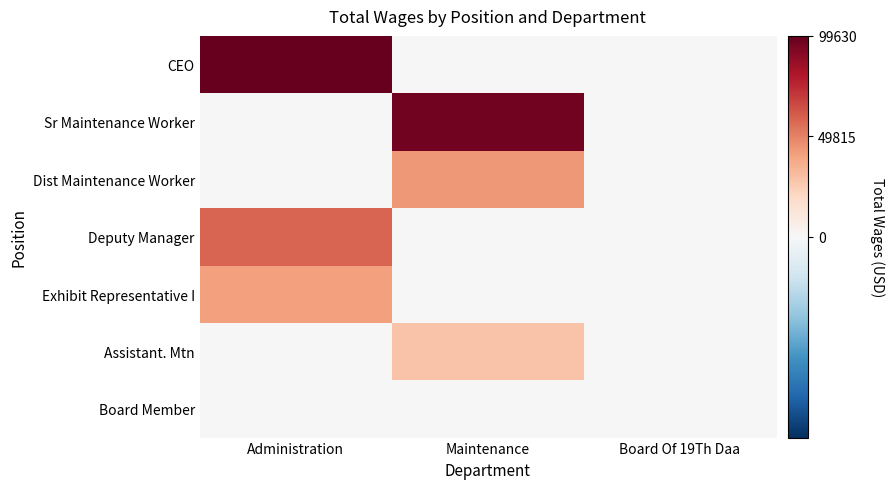

What is the difference between the highest and lowest values at Administration?

99630